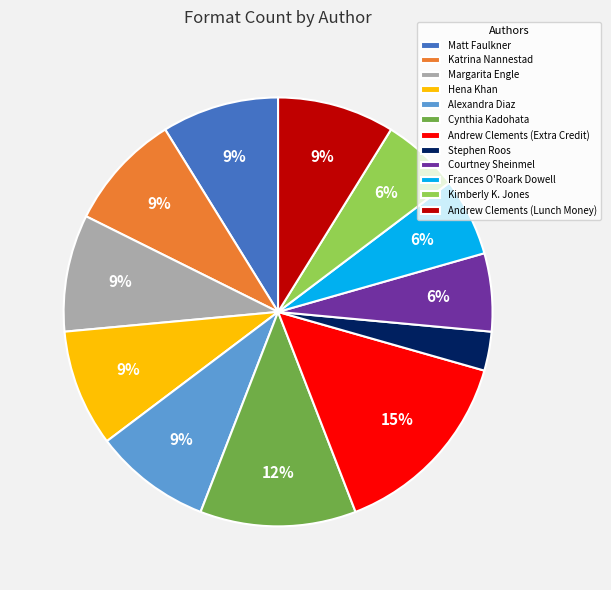

The Courtney Sheinmel slice represents 6% of the pie. True or false?

True